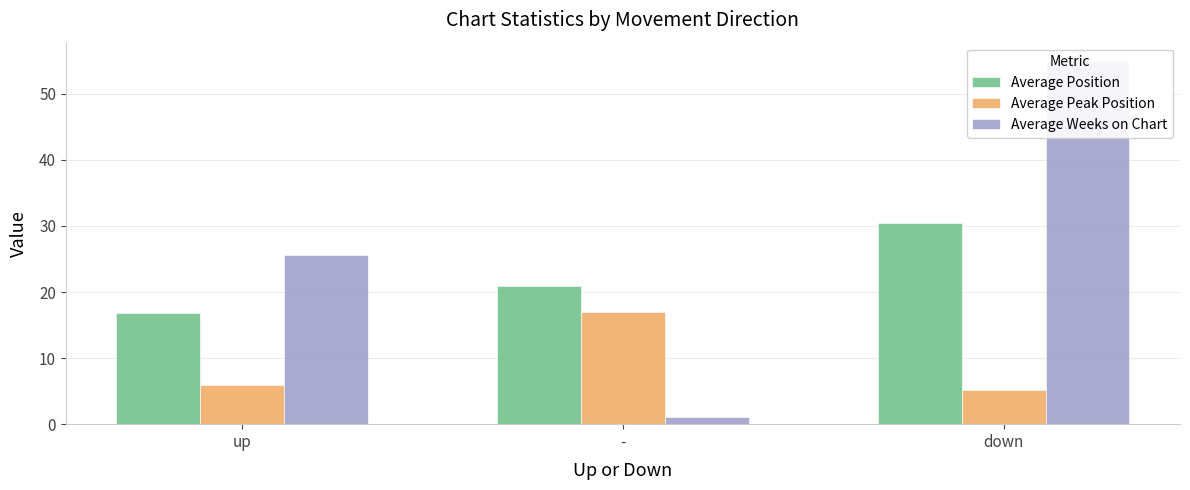

What is the sum of the Average Weeks on Chart values at down and up?

80.7